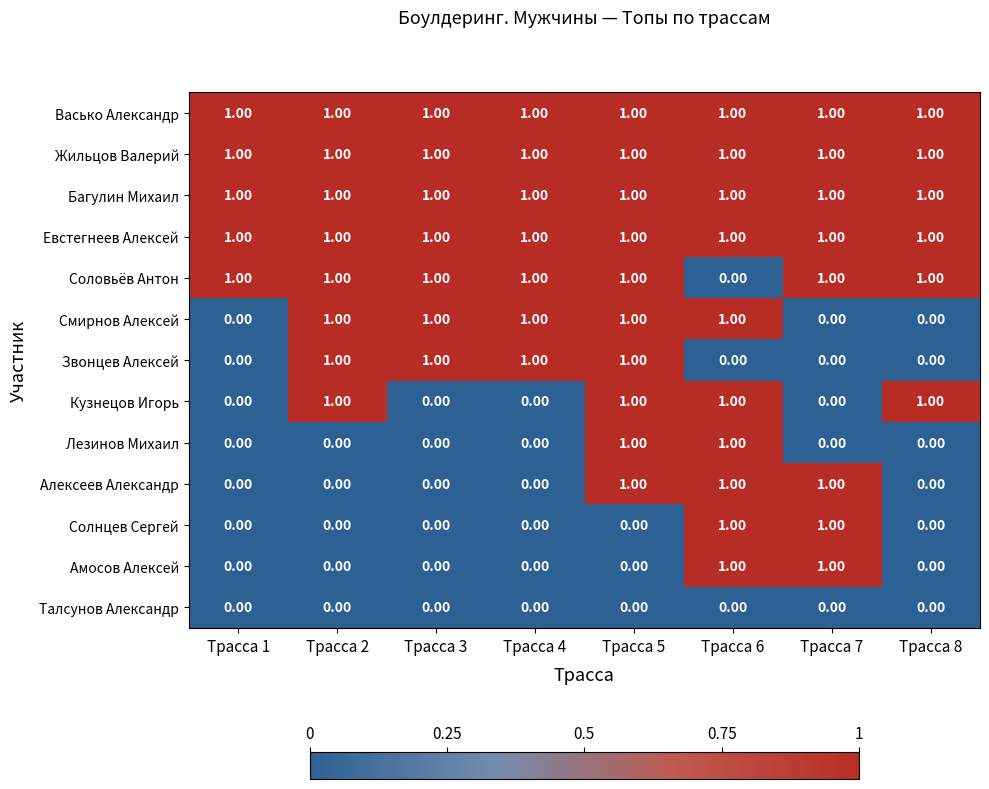

Is the value of Смирнов Алексей at Трасса 7 greater than the value of Багулин Михаил at Трасса 8?

No